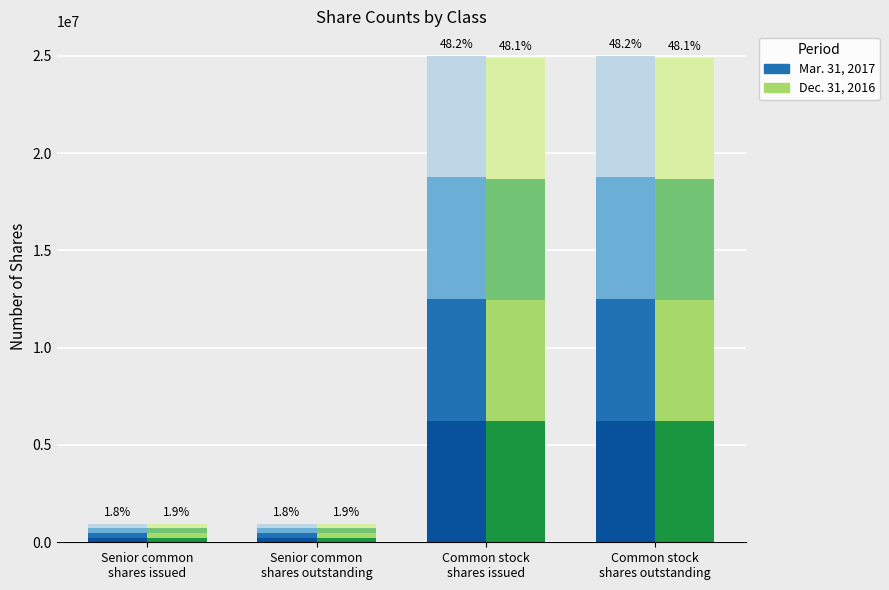

Which series has the largest total across all categories?

Mar. 31, 2017 – Dark Blue